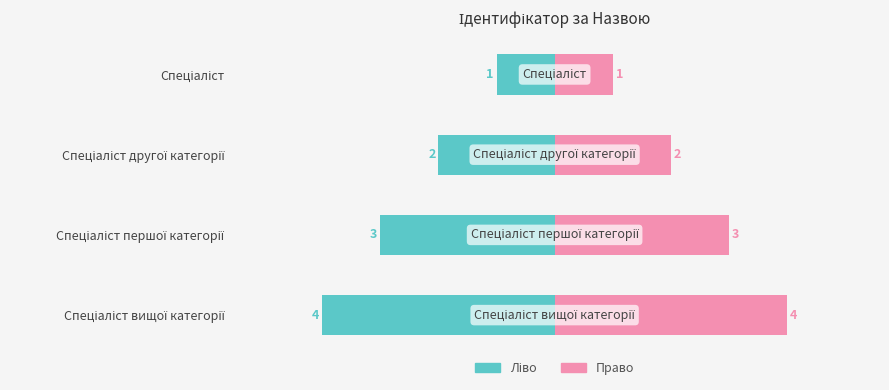

Count the number of categories in the chart.

4